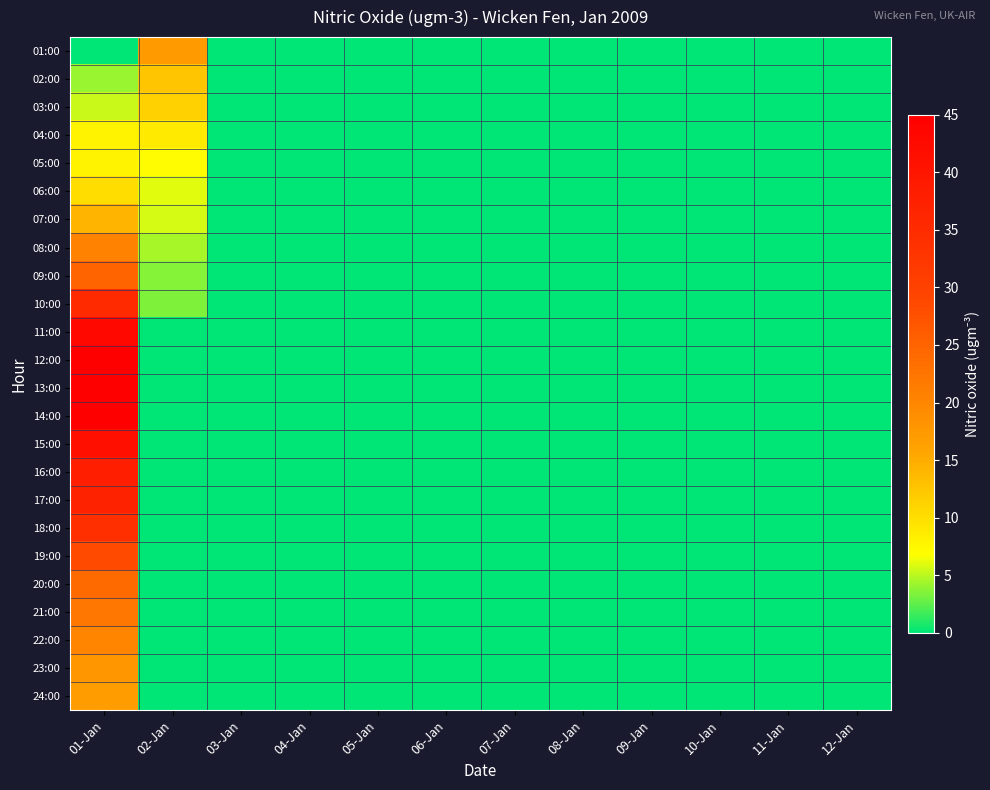

Which label corresponds to the smallest value in the chart?

01-Jan